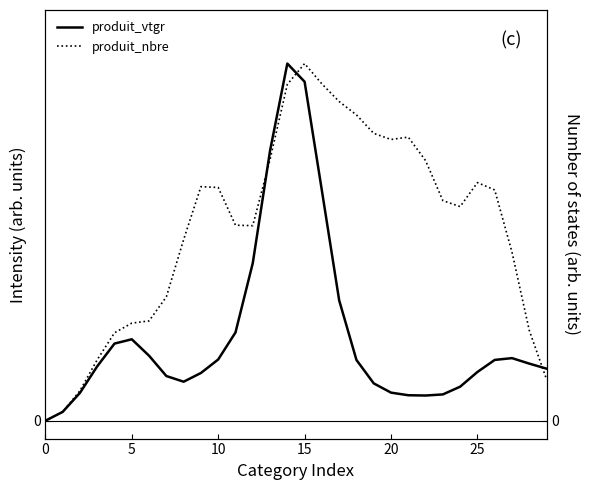

Between 20 and 25, which series saw the biggest shift?

produit_nbre